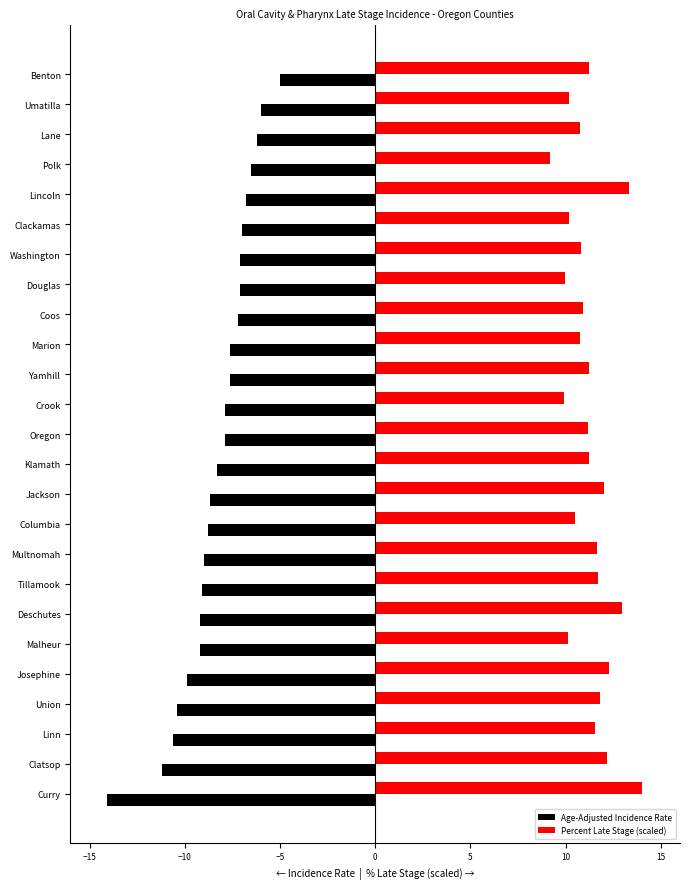

Count the number of data series in this chart.

2